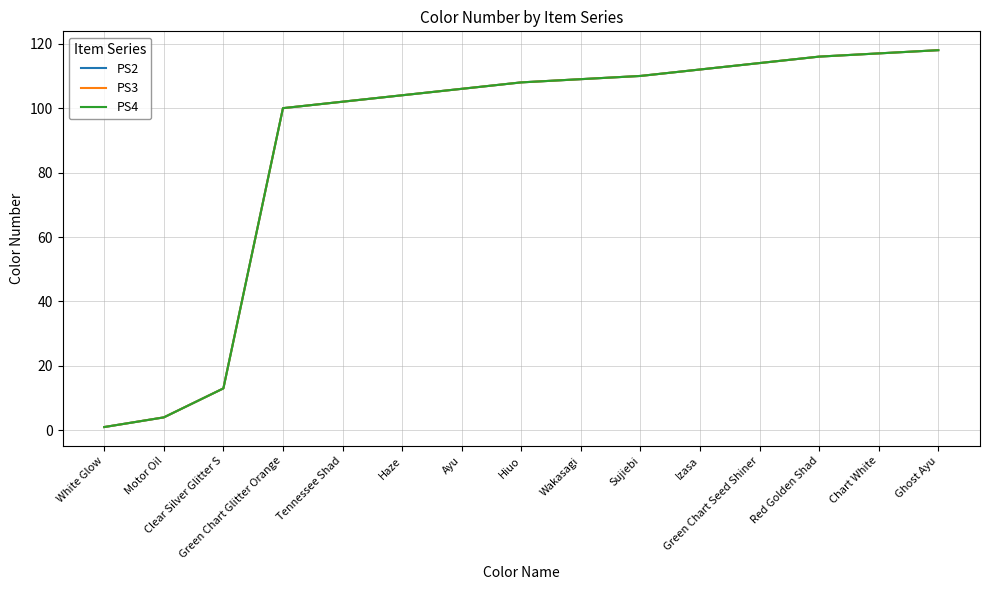

Reading left to right, list all the values displayed in this chart.

PS2: 1	4	13	100	102	104	106	108	109	110	112	114	116	117	118
PS3: 1	4	13	100	102	104	106	108	109	110	112	114	116	117	118
PS4: 1	4	13	100	102	104	106	108	109	110	112	114	116	117	118